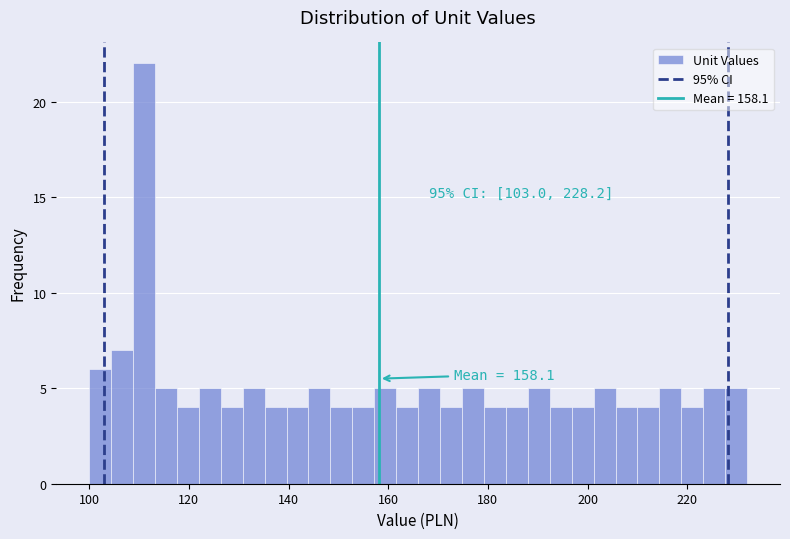

Around what value on the x-axis is the tallest bar? Give the approximate position of its centre, as read against the axis.

112